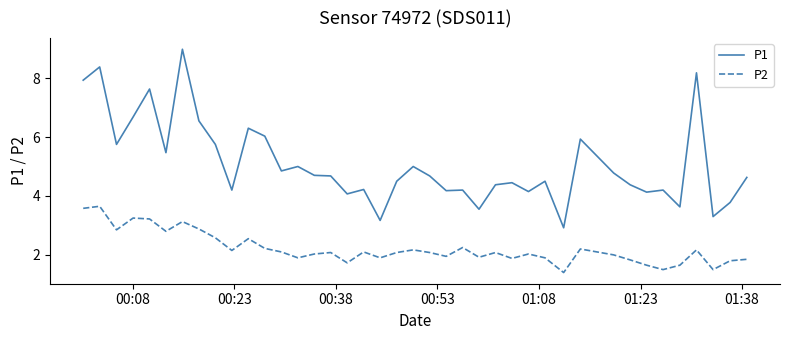

Which series has the largest range (max minus min)?

P1